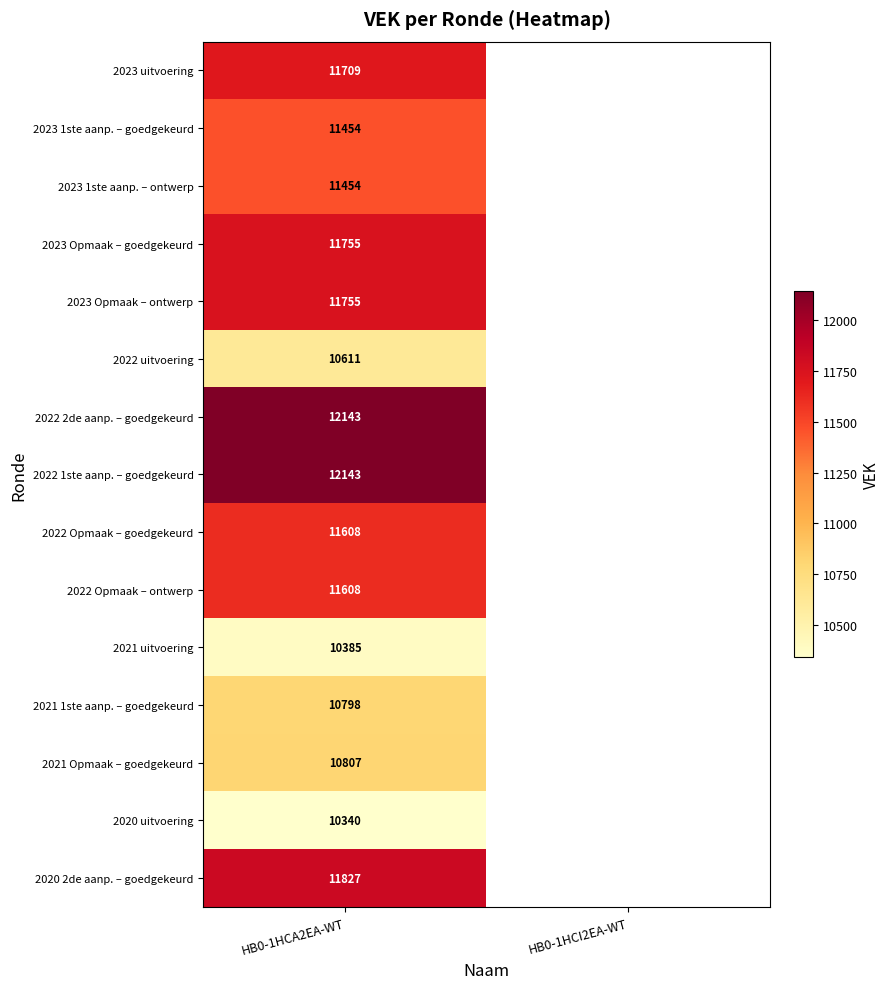

At which category is the sum across all series the highest?

HB0-1HCA2EA-WT